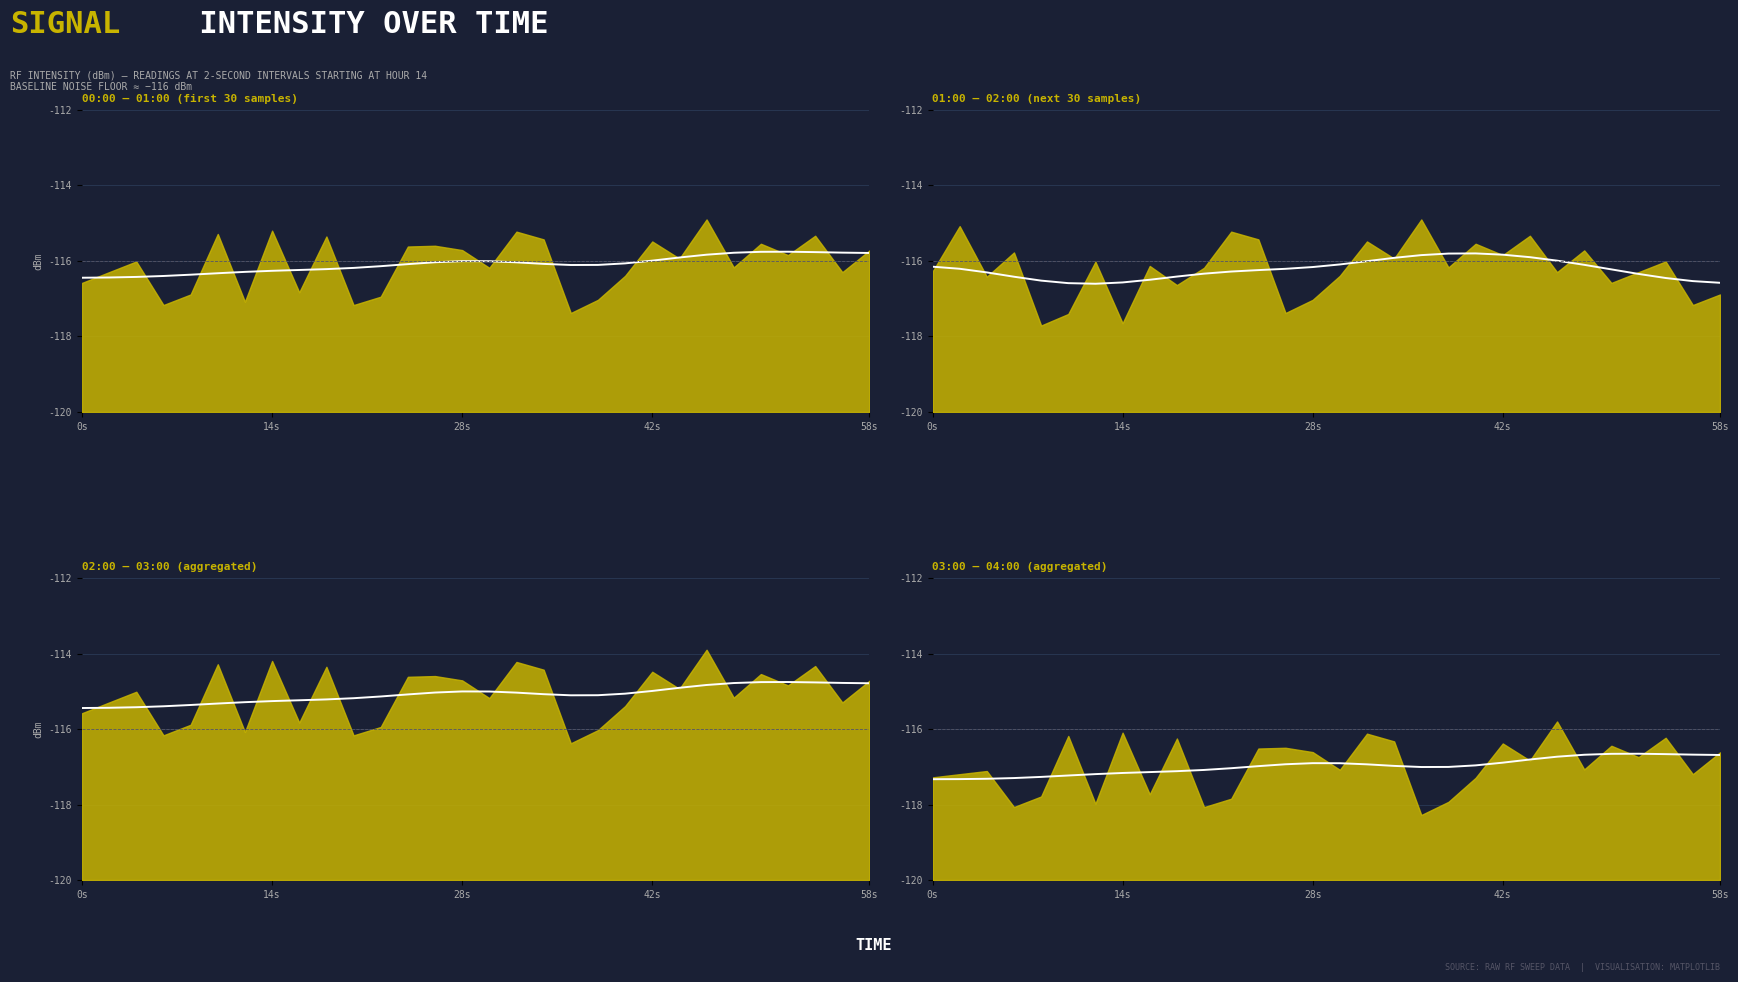

How many lines are shown in the chart?

4